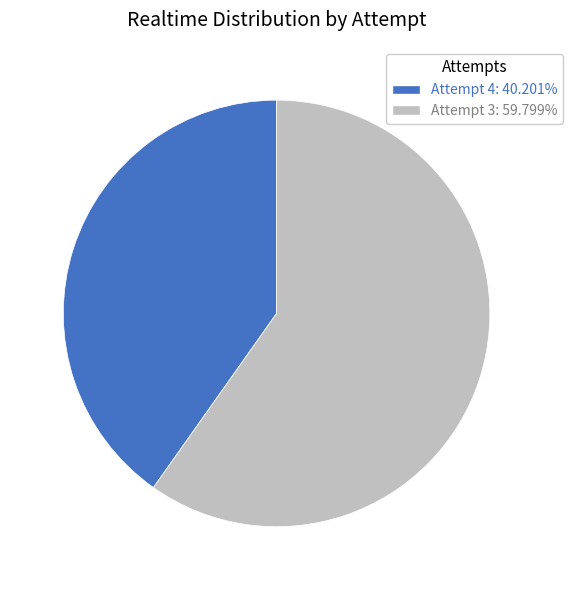

Which category has the smallest portion of the pie?

Attempt 4